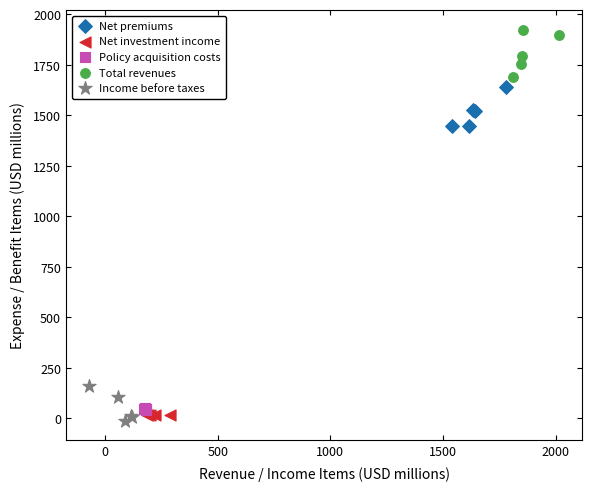

What are all the series names shown in the legend?

Net premiums, Net investment income, Policy acquisition costs, Total revenues, Income before taxes